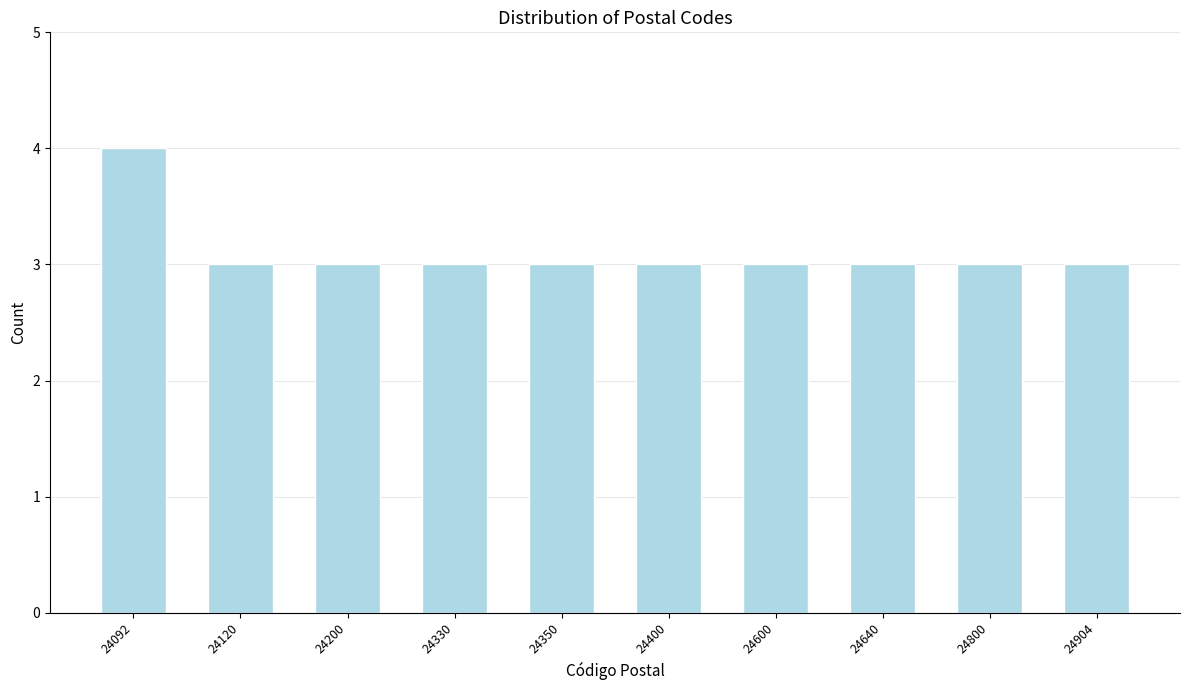

Reading left to right, transcribe all the data shown in this chart.

24092=4	24120=3	24200=3	24330=3	24350=3	24400=3	24600=3	24640=3	24800=3	24904=3